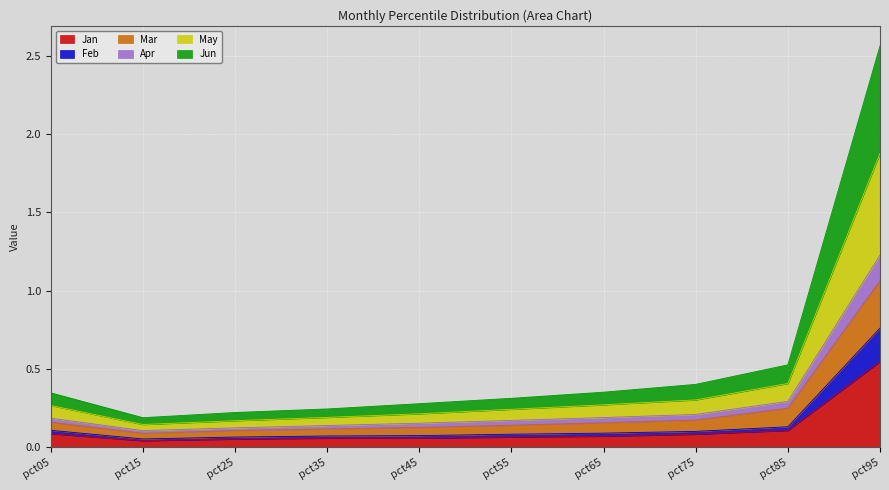

How many categories are shown in the chart?

10